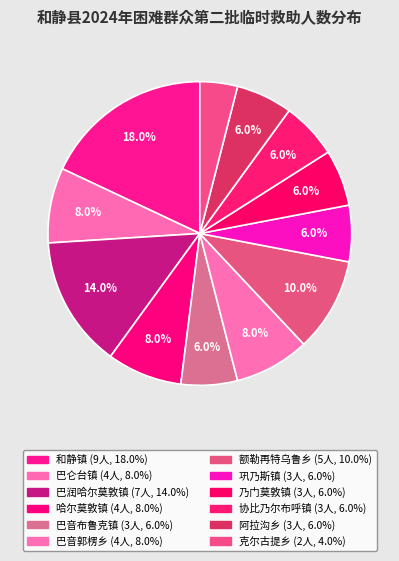

Is there a majority slice in this chart?

No